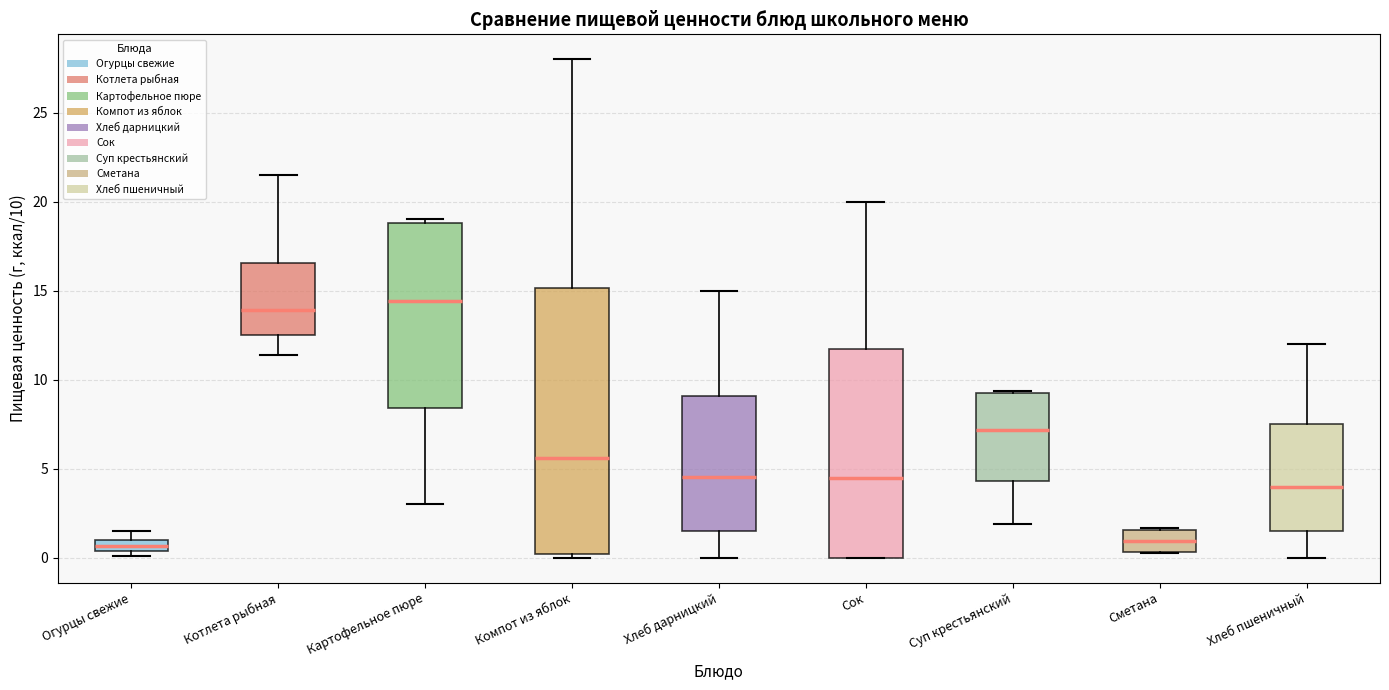

Where is the upper edge of the box for Суп крестьянский on the y-axis? The values are not printed on the chart, so give them approximately, as read against the axis.

9.0